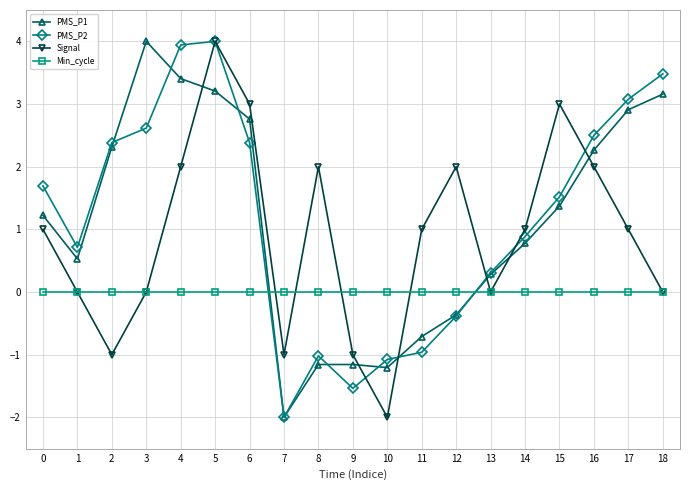

Does the chart have visible grid lines?

Yes